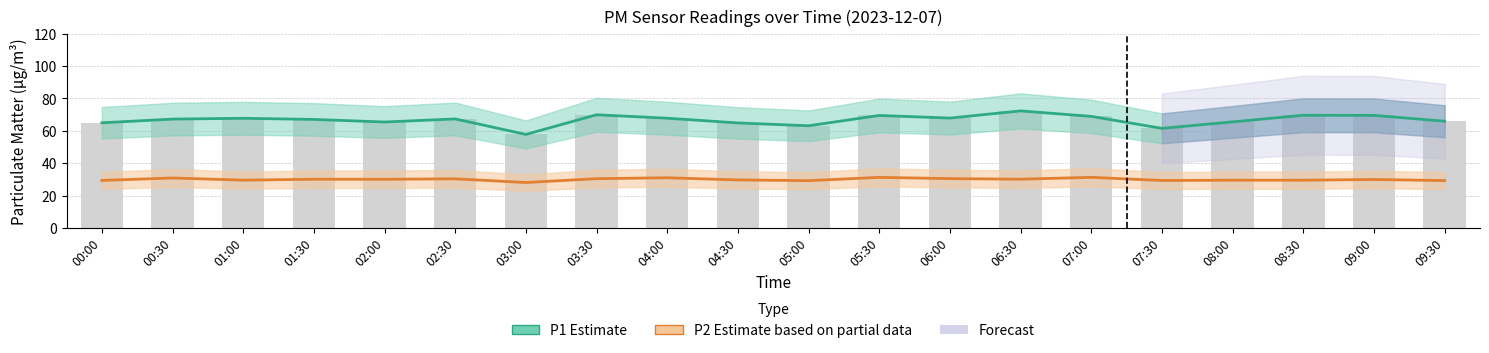

How many data points in P2 are above 30?

10